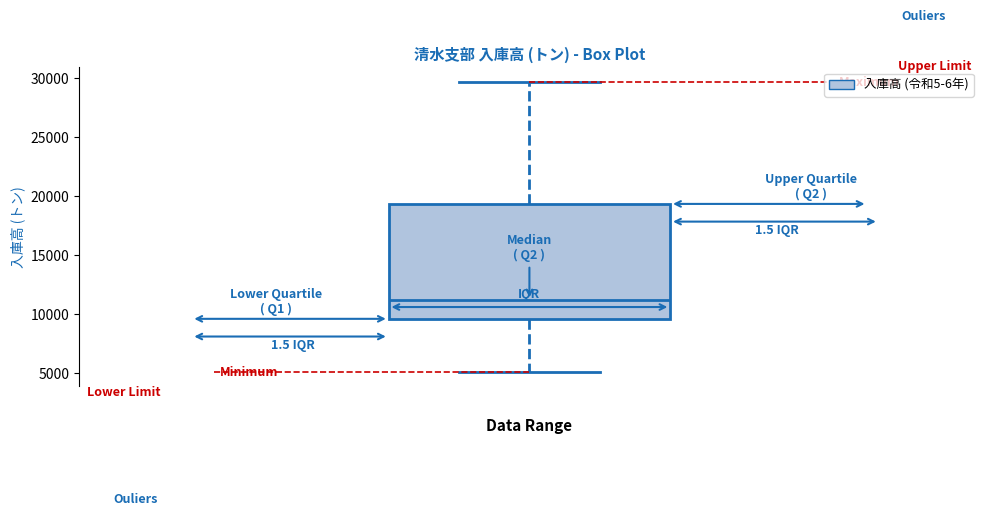

Read this box plot against the y-axis: the position of the median line, the range covered by the box, and the ends of both whiskers. The values are not printed on the chart, so give them approximately, as read against the axis.

median 11000, box 9500 to 19500, whiskers 5000 to 29500